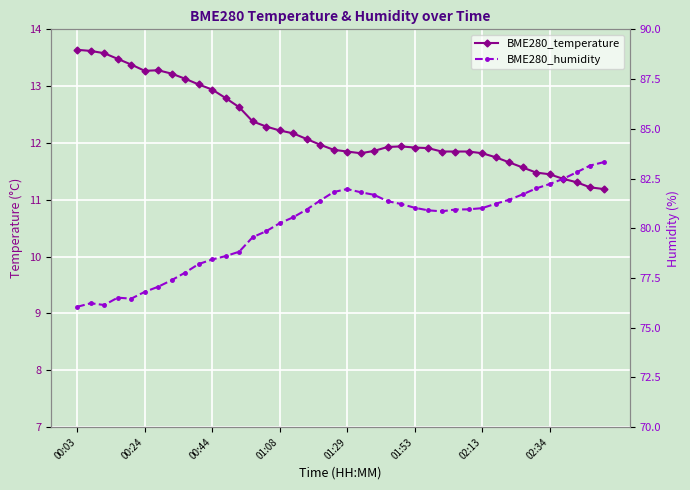

What is the difference between the highest and lowest values at 26?

69.0